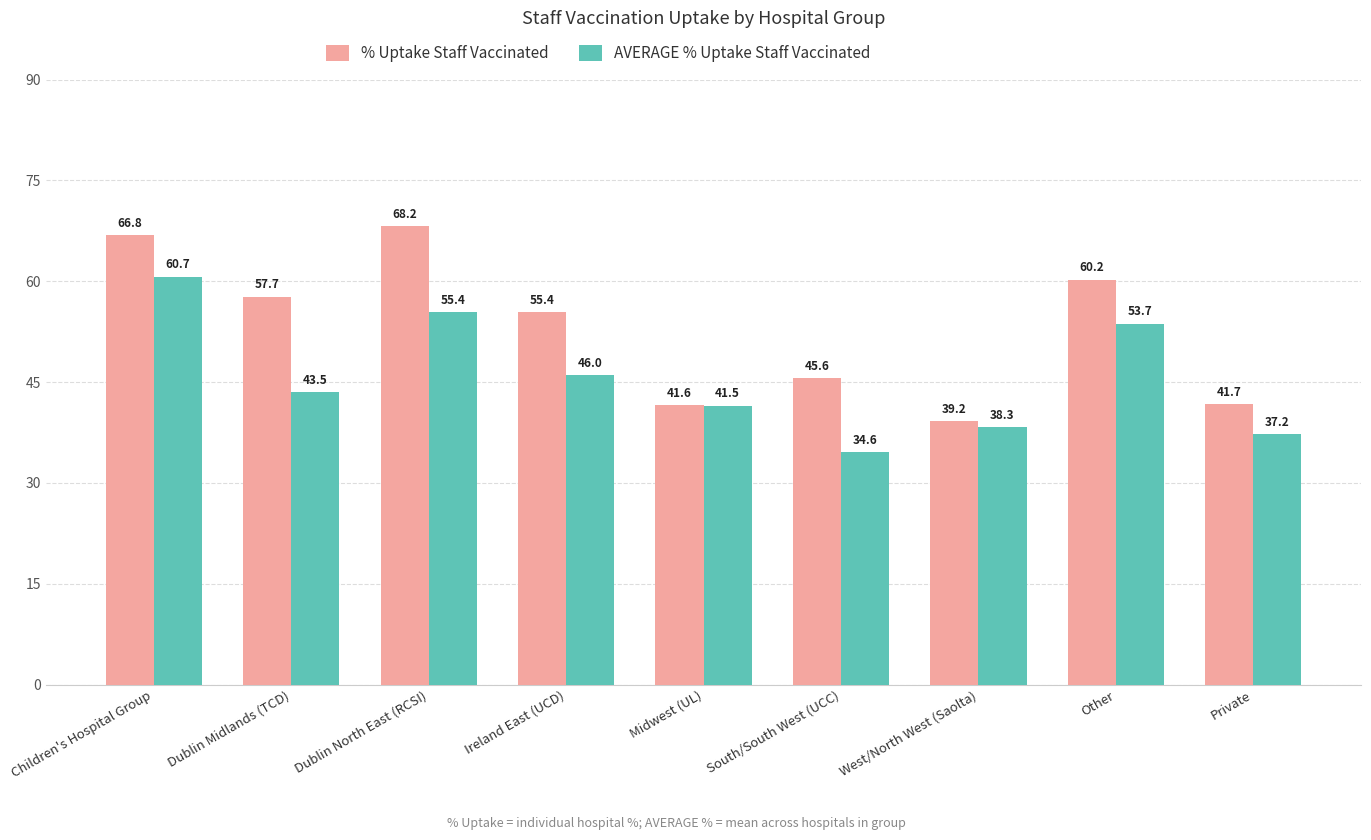

How many bars are there in total?

18